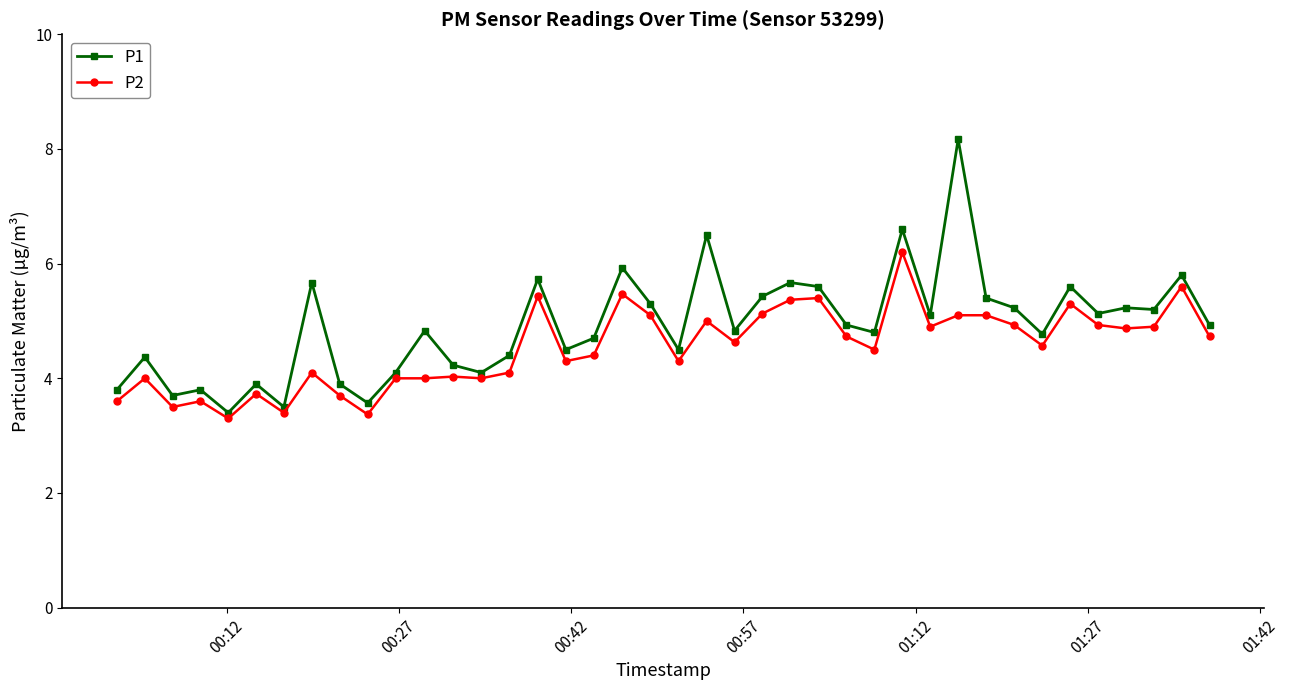

What is the difference between the second highest and minimum values in the P2 series?

2.3